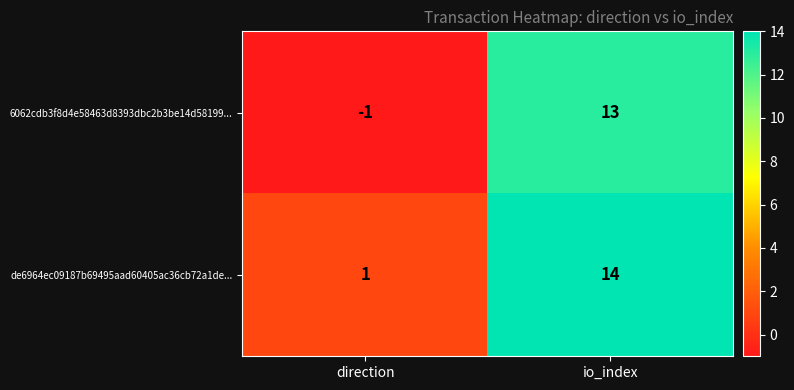

Count the number of data series in this chart.

2